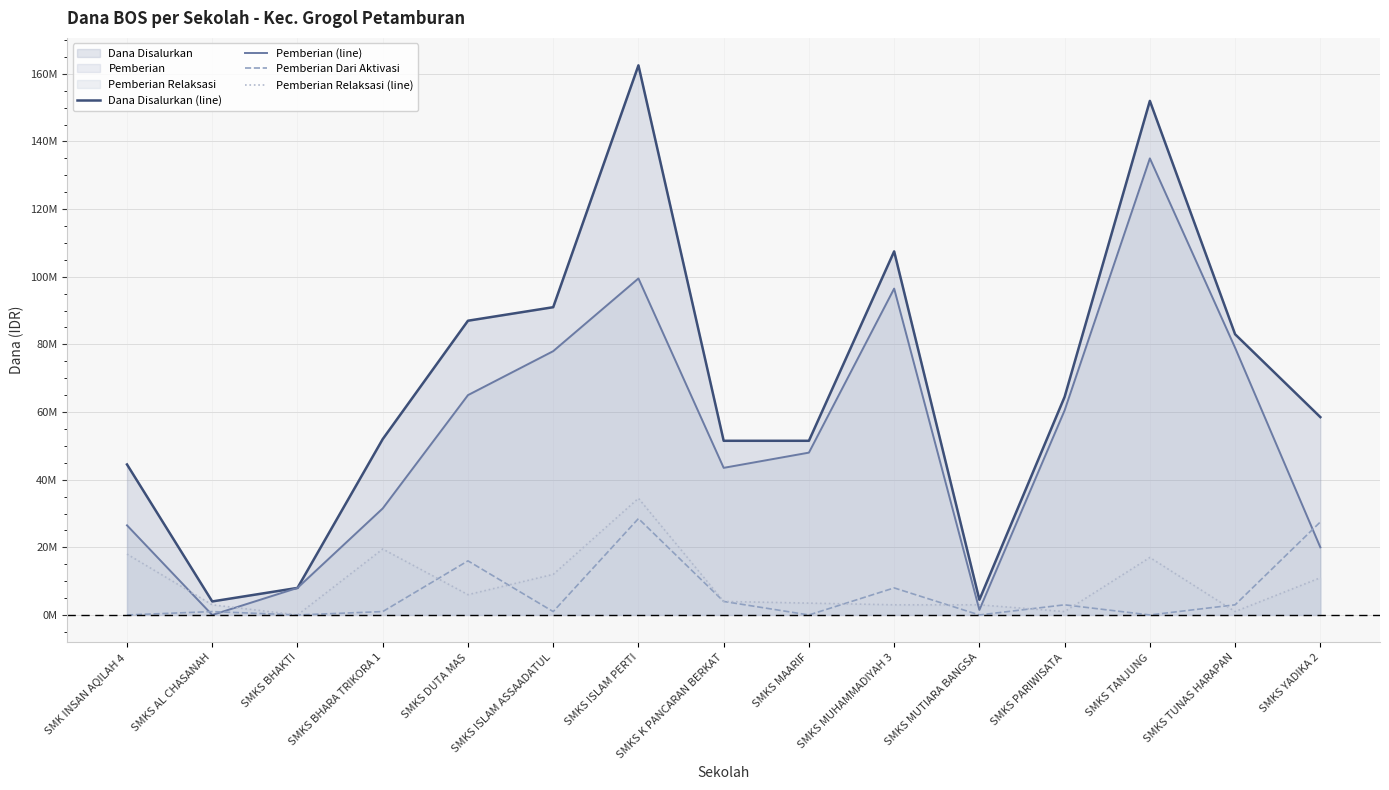

At which category is the sum across all series the highest?

SMKS ISLAM PERTI